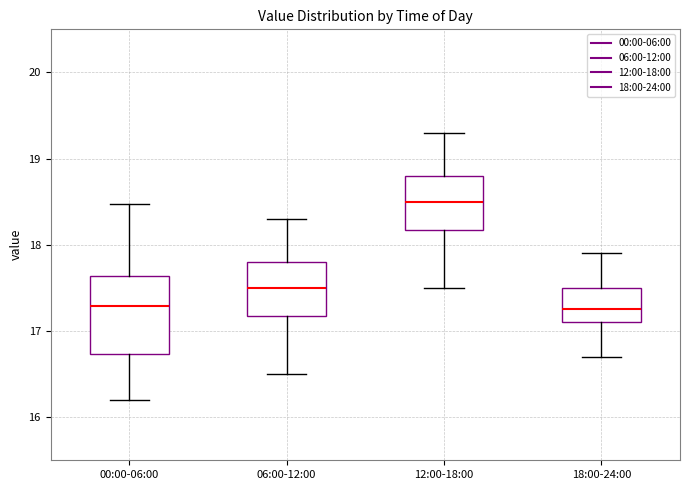

Which box is the tallest, from its lower edge to its upper edge?

00:00-06:00